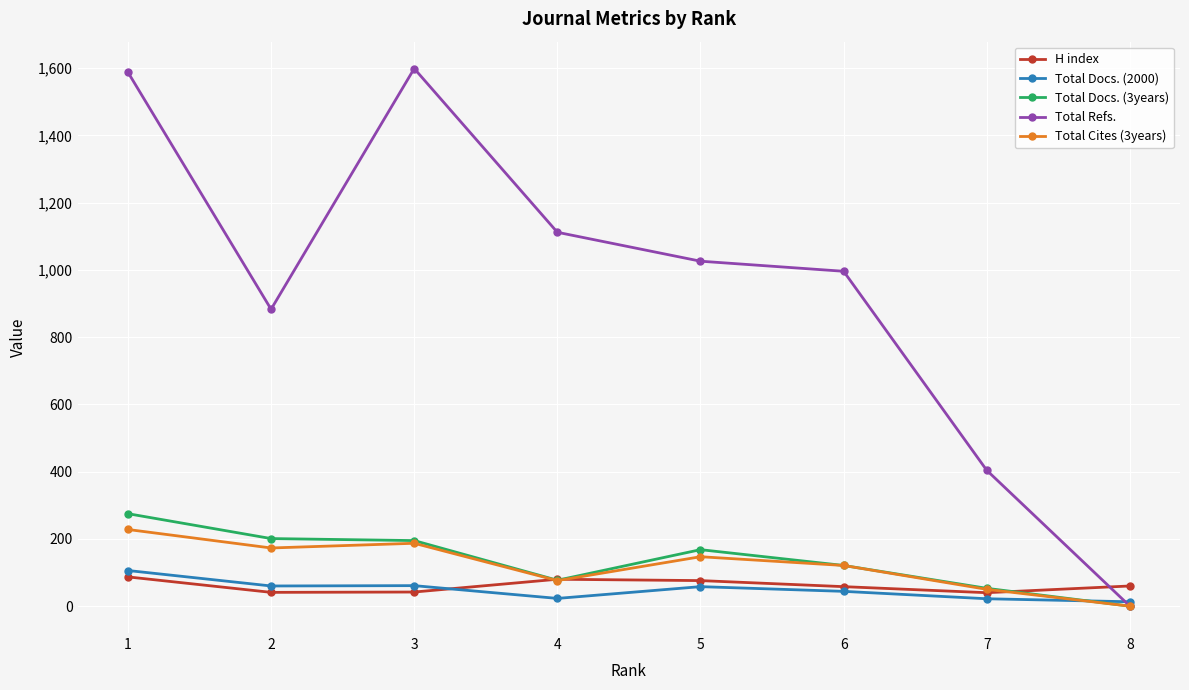

At which category does Total Refs. reach its first local peak?

3